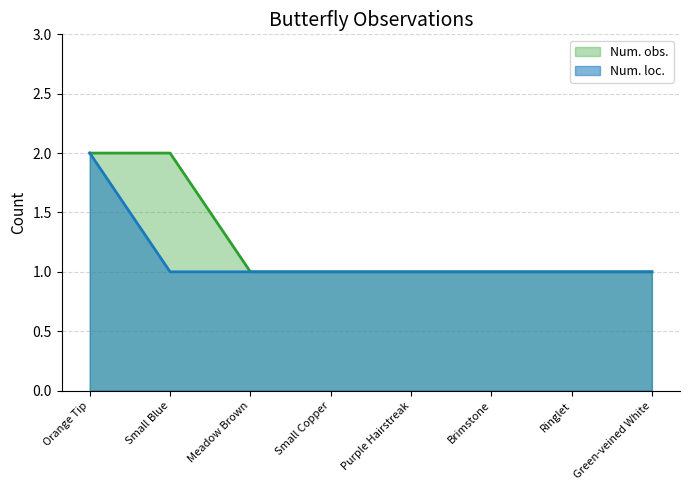

Does the chart have visible grid lines?

Yes